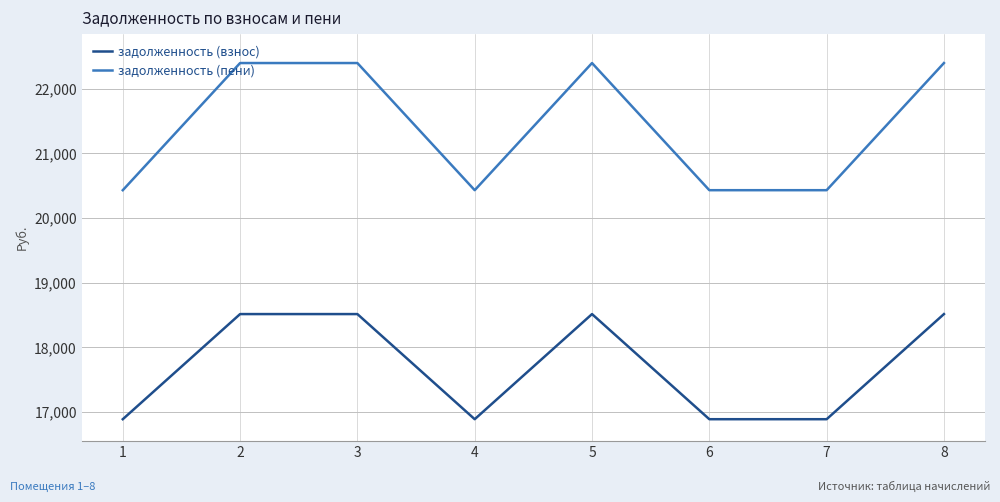

What is the highest value of the задолженность (пени) series?

22394.2